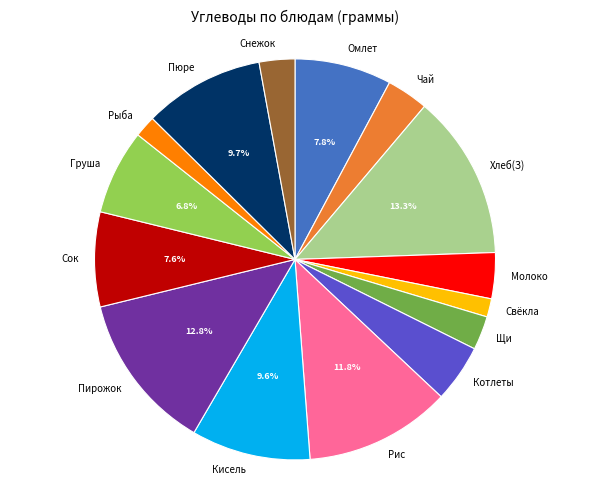

Is there a majority slice in this chart?

No